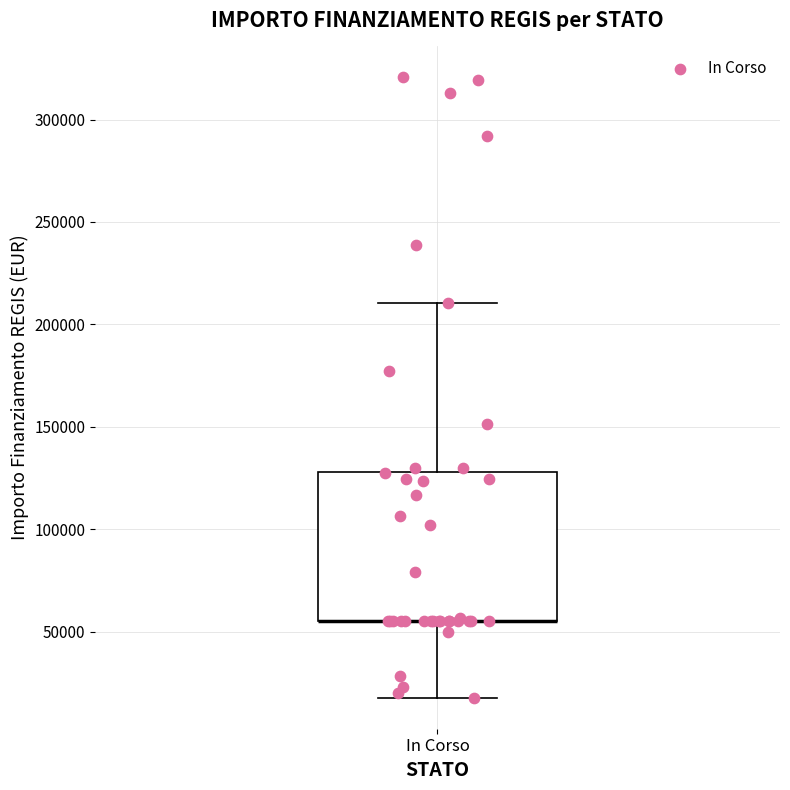

Where does the lower whisker of the box for In Corso end on the y-axis? The values are not printed on the chart, so give them approximately, as read against the axis.

20000